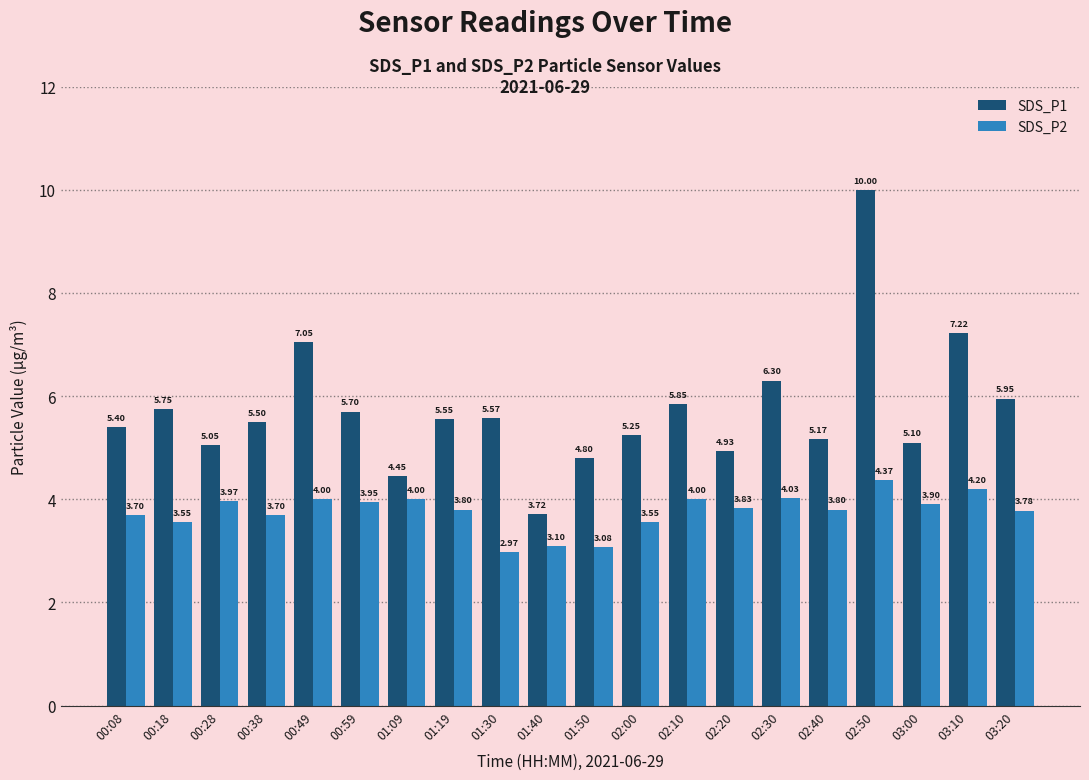

How many groups of bars are there?

20